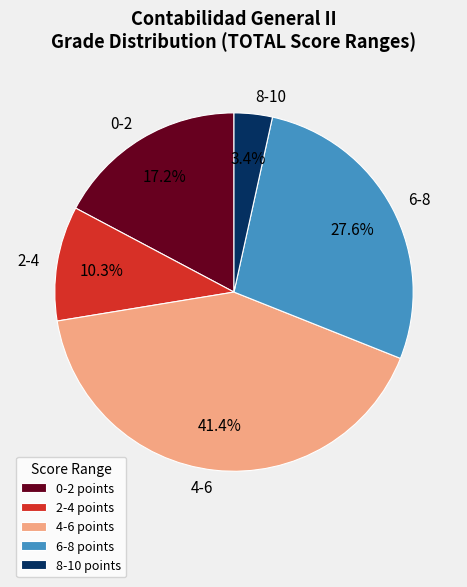

What percentage do 8-10 and 4-6 together represent?

44.8%